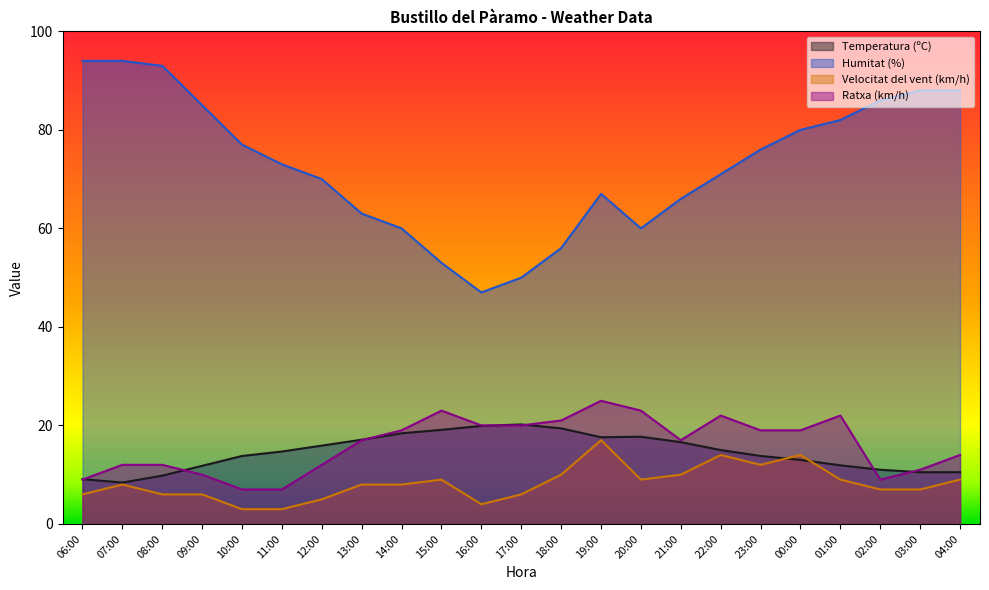

True or false: Velocitat del vent (km/h) and Humitat (%) cross at least once.

False